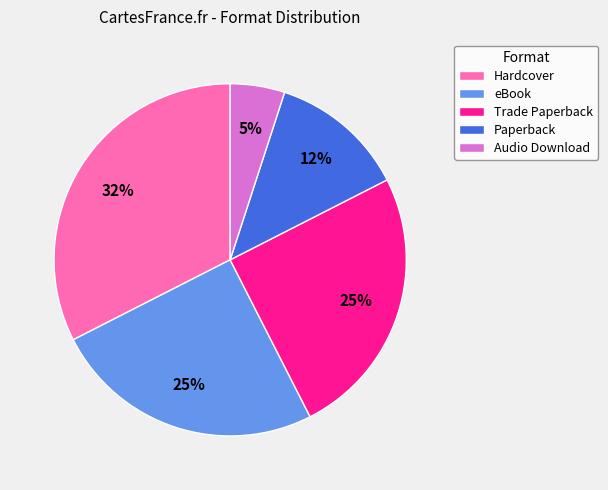

Is the sum of Hardcover and Audio Download greater than half?

No